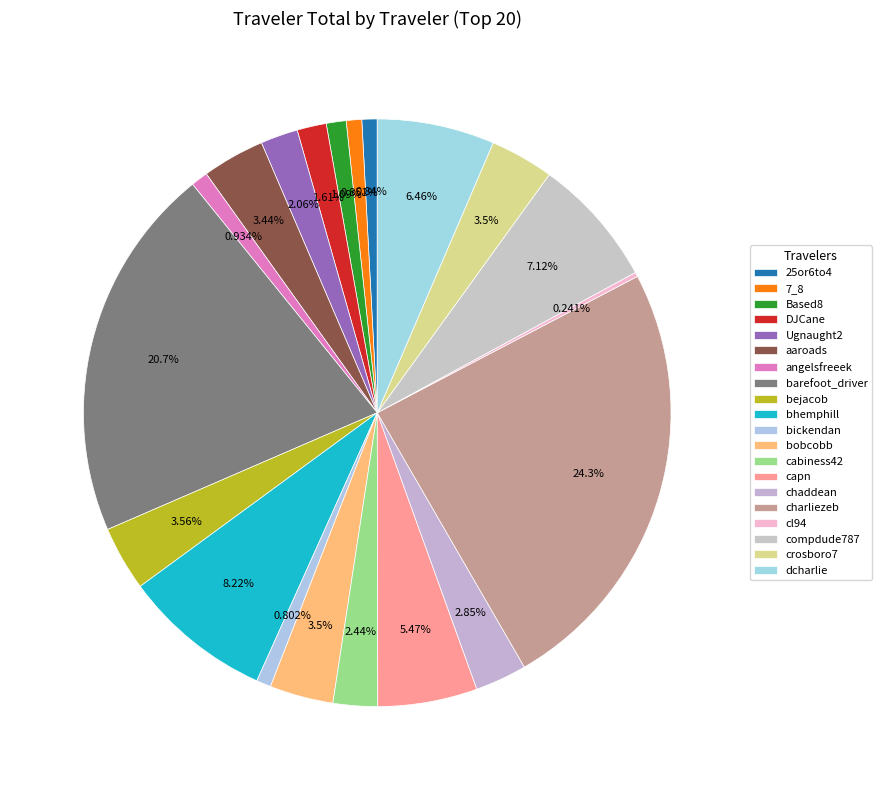

To the nearest percent, what portion does Based8 represent?

1%